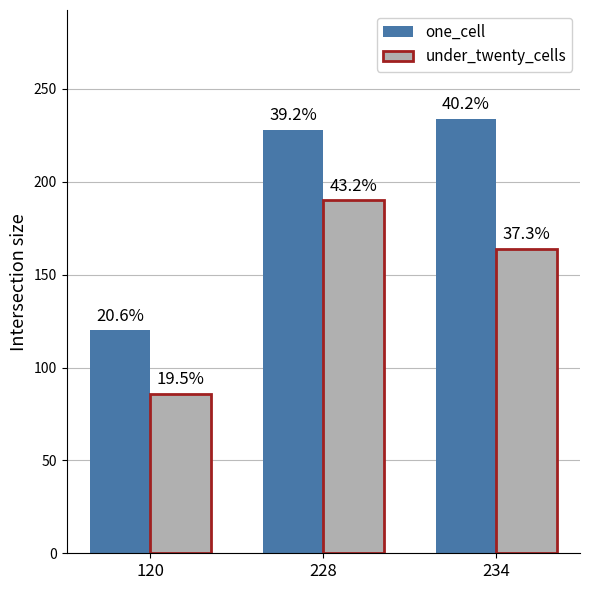

Does the chart contain any negative values?

No